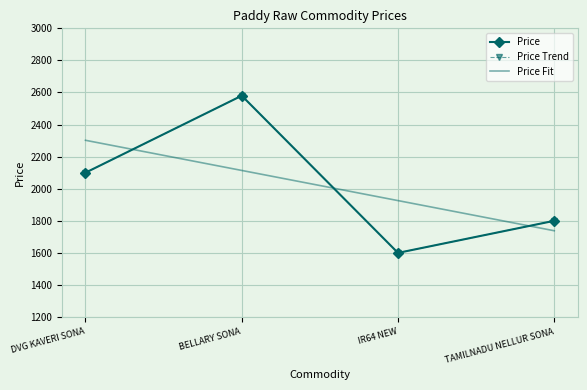

What is the difference between the values at BELLARY SONA and DVG KAVERI SONA?

480